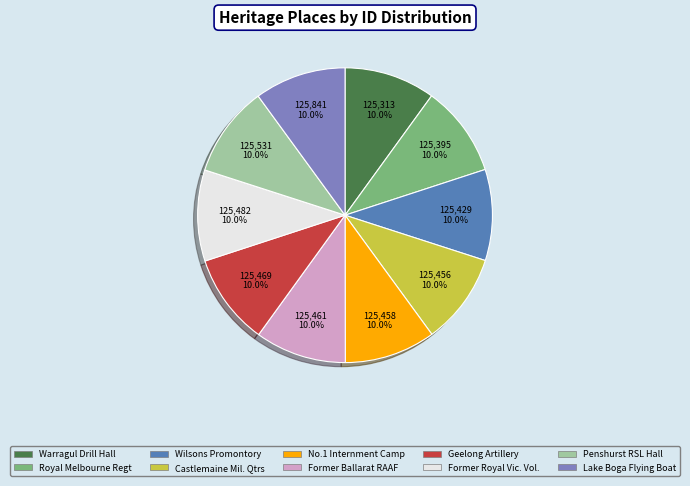

Is Warragul Drill Hall the majority of the pie?

No